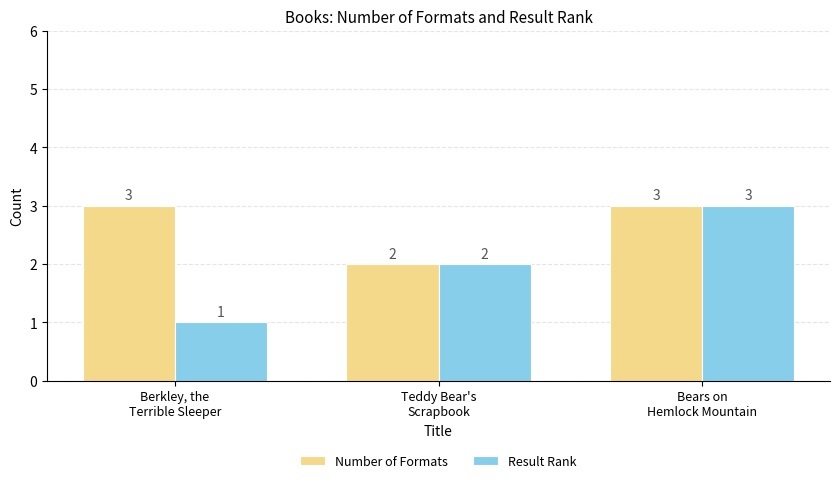

List the series in order of their overall mean, lowest first.

Result Rank, Number of Formats